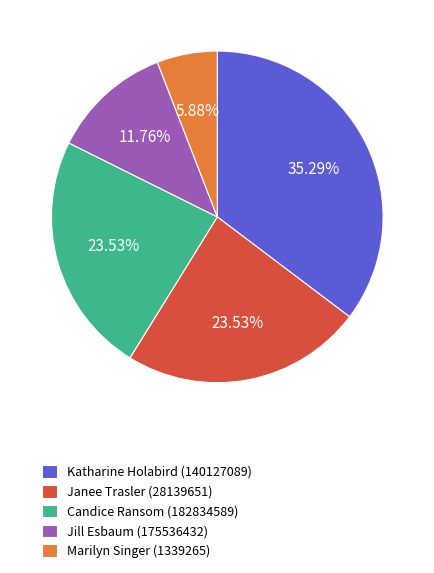

Is there any slice that represents more than half of the pie?

No